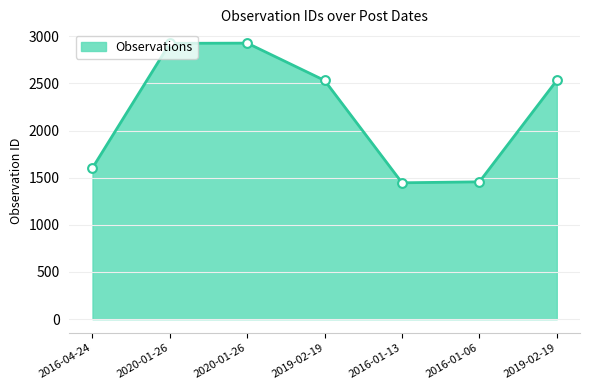

Which has a higher value, 2019-02-19 or 2016-01-13?

2019-02-19